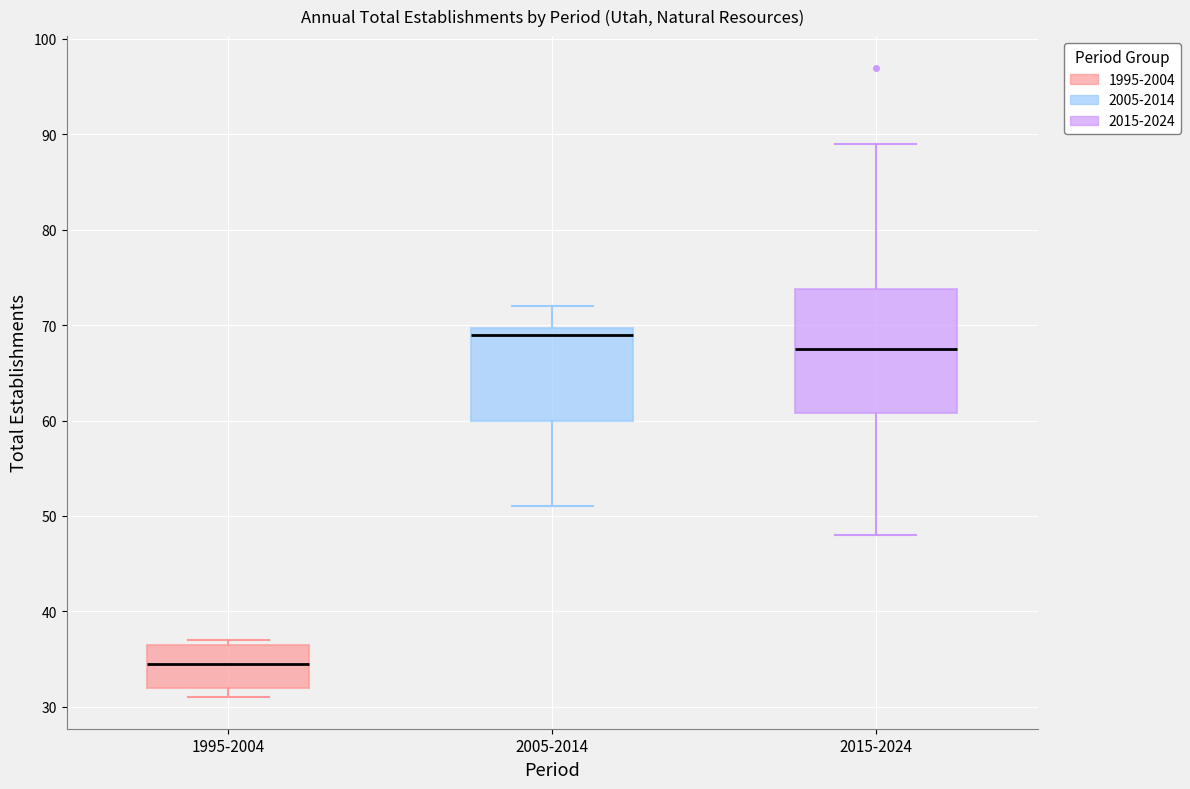

Which box is the tallest, from its lower edge to its upper edge?

2015-2024